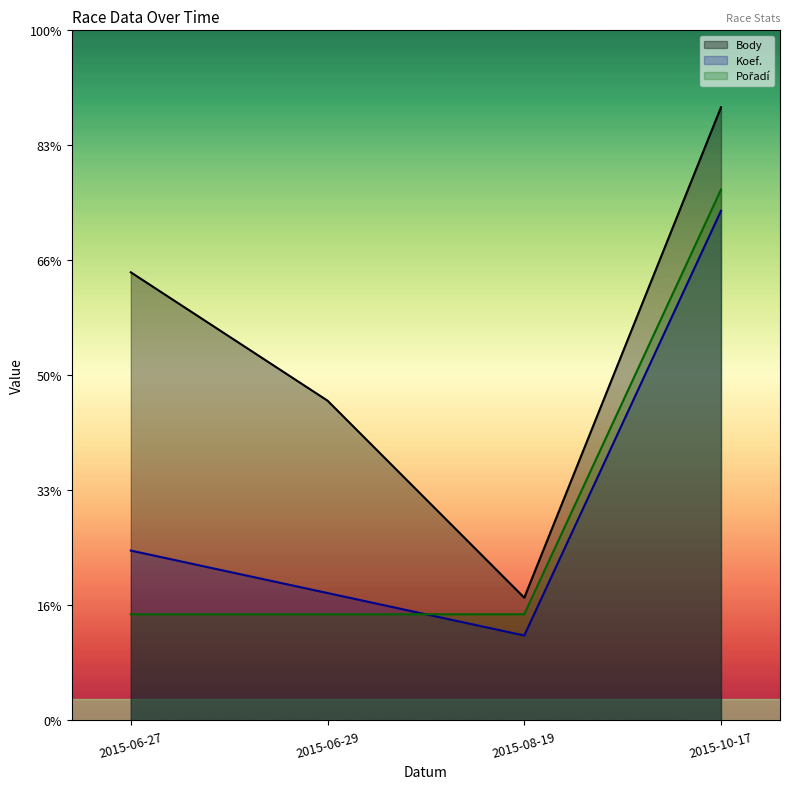

Between 2015-06-29 and 2015-08-19, which series saw the biggest shift?

Body